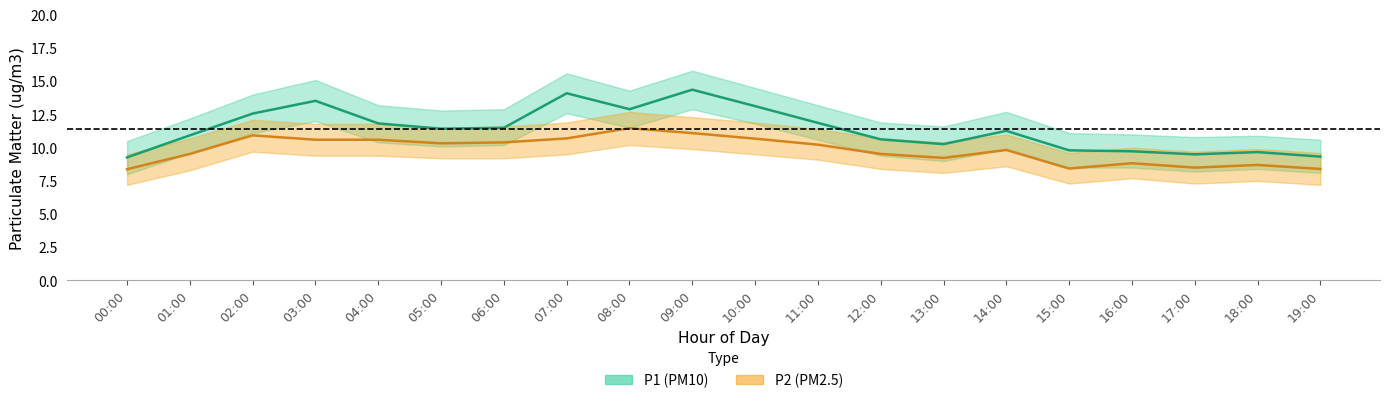

Is the value of P1 at 16:00 greater than the value of P1_lower at 14:00?

No